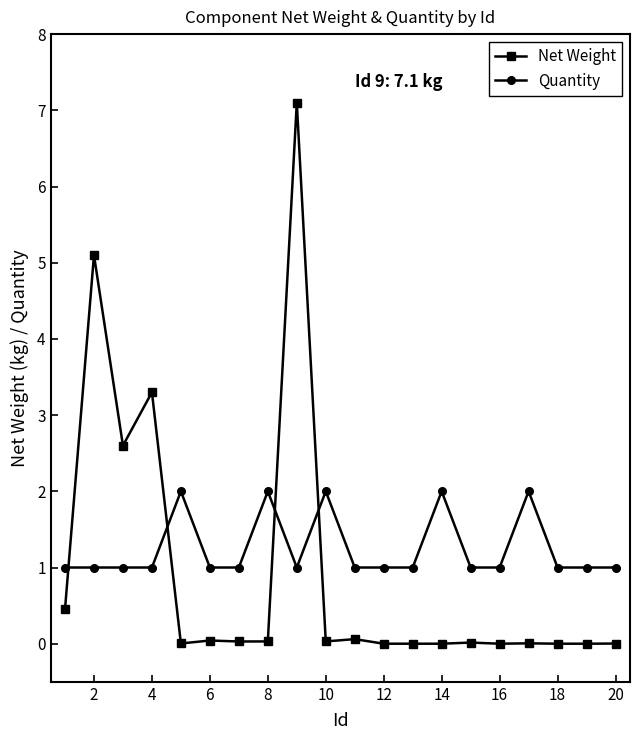

What is the sum of all Quantity values?

25.0